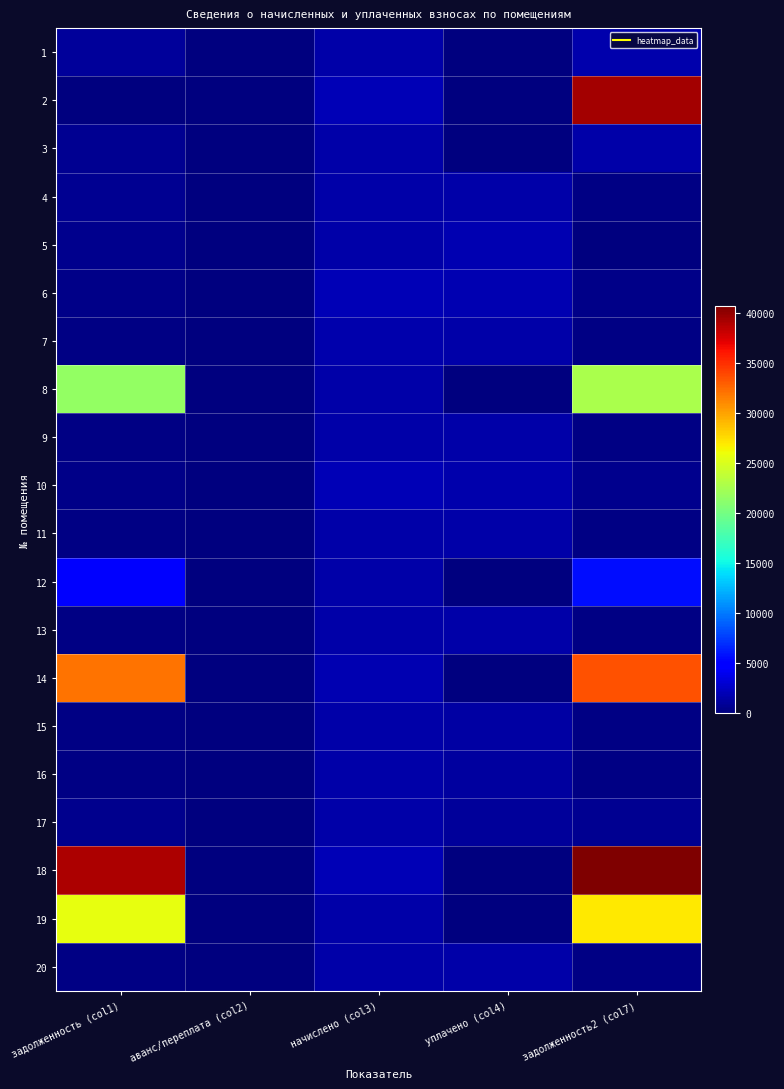

Rank the series by their maximum value, from highest to lowest.

18, 2, 14, 19, 8, 12, 6, 10, 5, 1, 7, 3, 15, 17, 13, 11, 20, 16, 4, 9